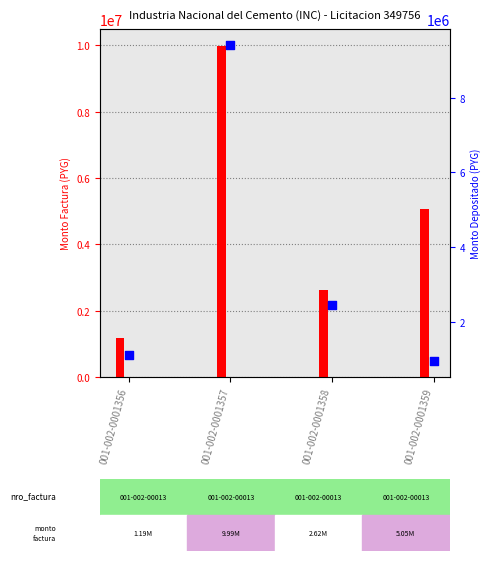

Is the value of monto_factura at 001-002-0001356 greater than the value of monto_depositado_proveedor at 001-002-0001357?

No